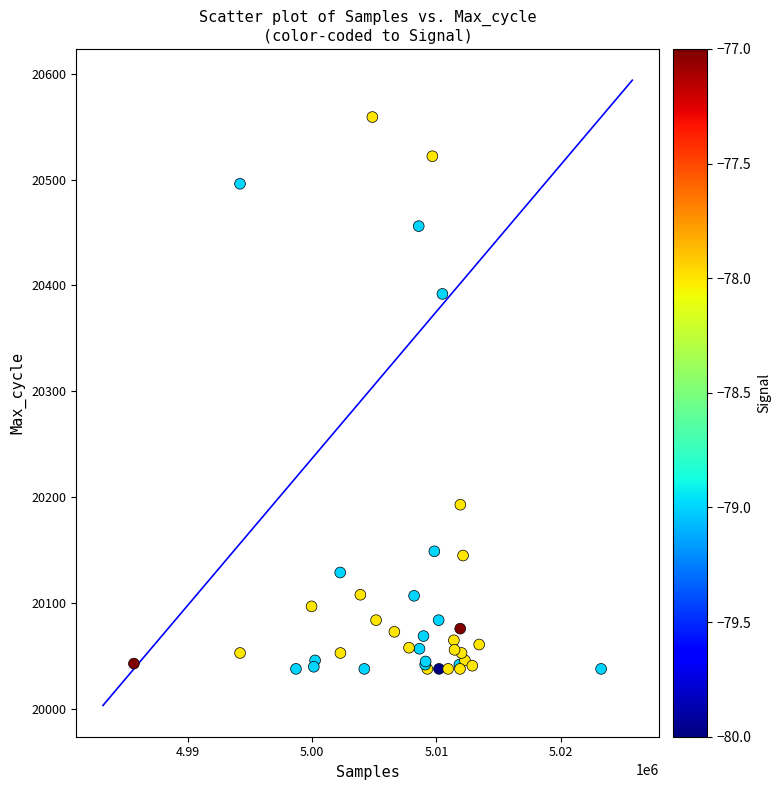

What Y value in the scatter plot is closest to 20298?

20392